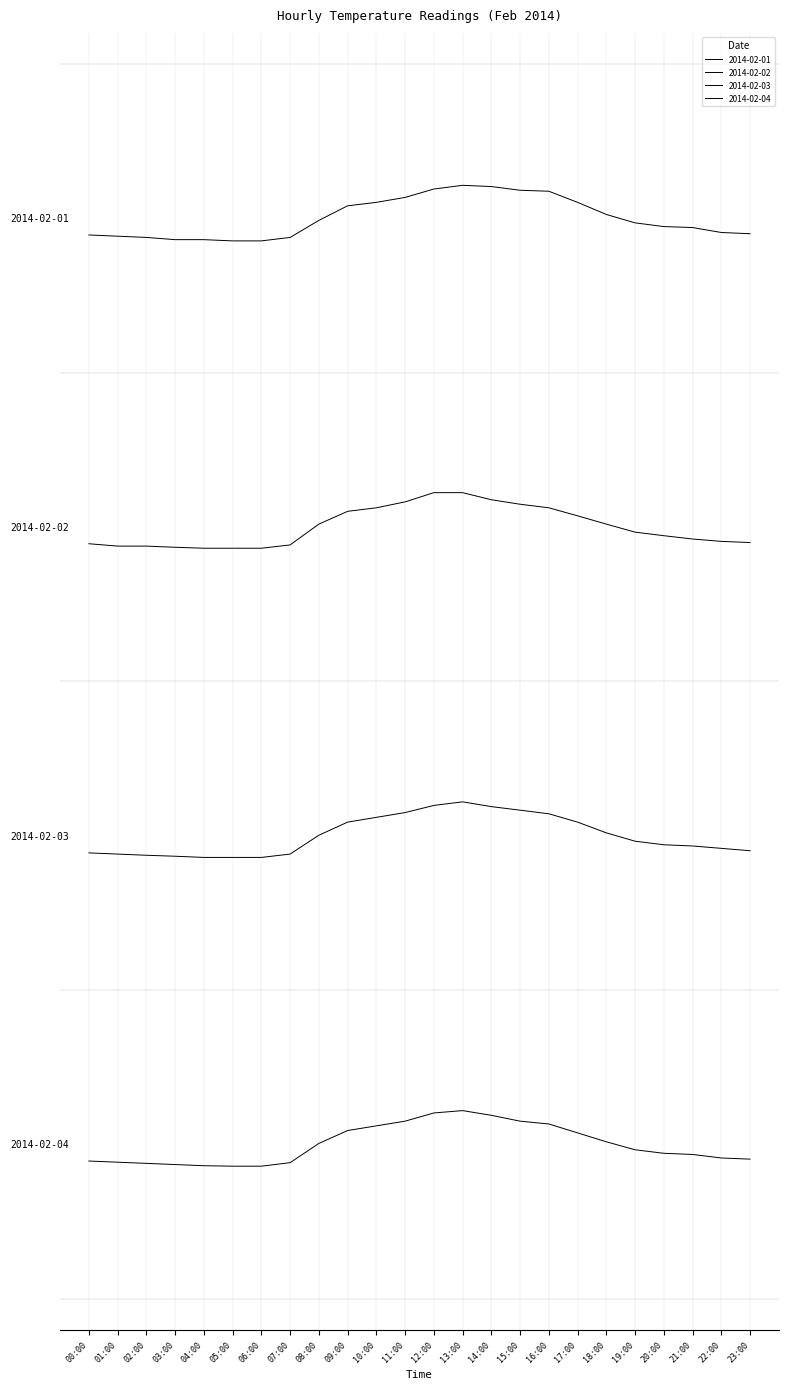

Does the chart display data point markers on the line(s)?

No